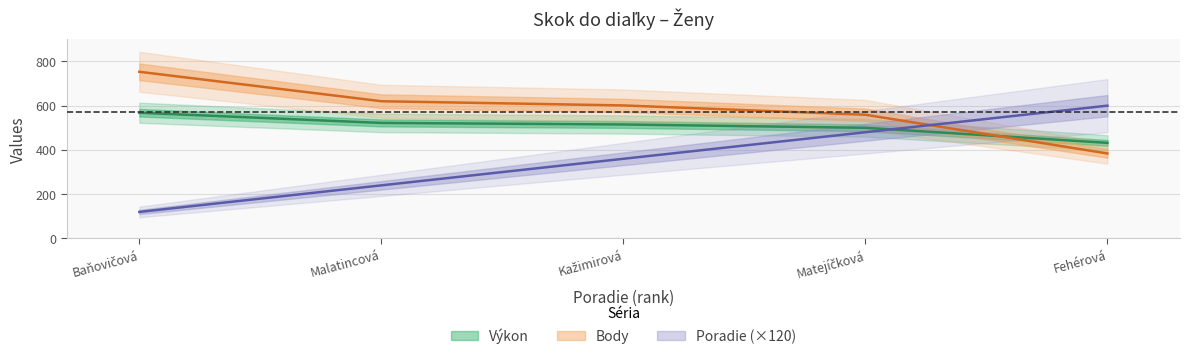

Reading left to right, list all the values displayed in this chart.

Výkon: 568	522	515	500	432
Body: 753	620	601	559	384
Poradie: 120	240	360	480	600